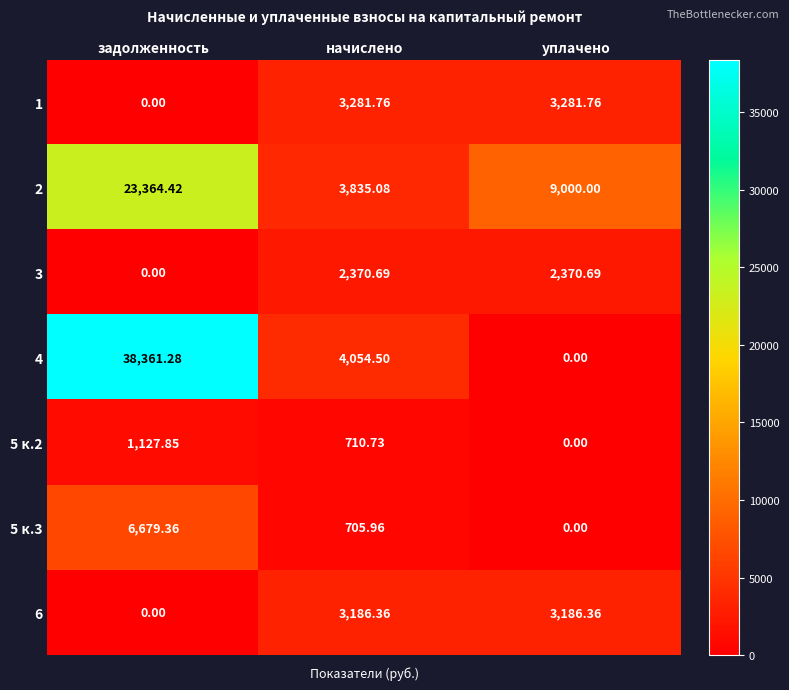

At which label does 6 first exceed 3186?

начислено